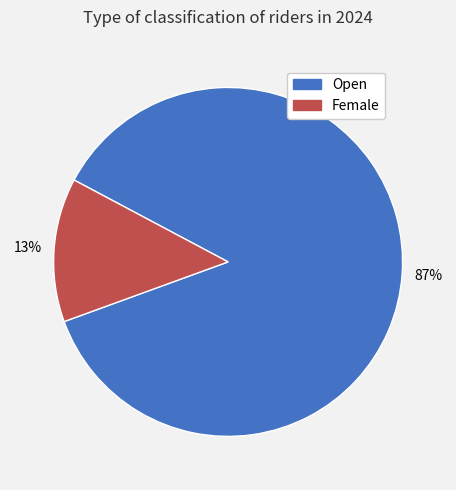

To the nearest percent, what is the combined percentage of Female and Open?

100%